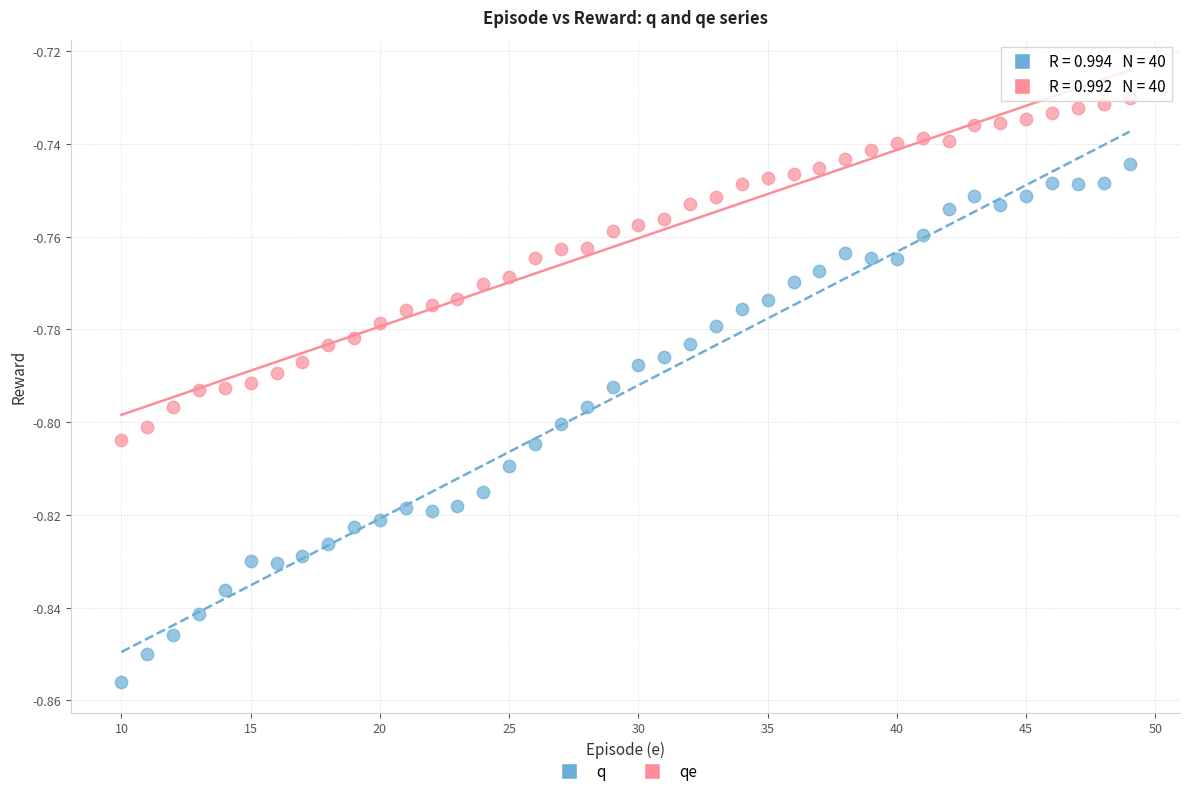

Which series contains the highest Y value?

qe